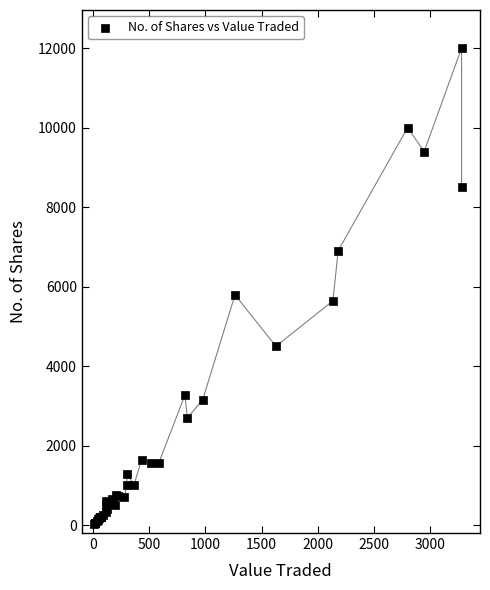

What Y value in the scatter plot is closest to 6017?

5792